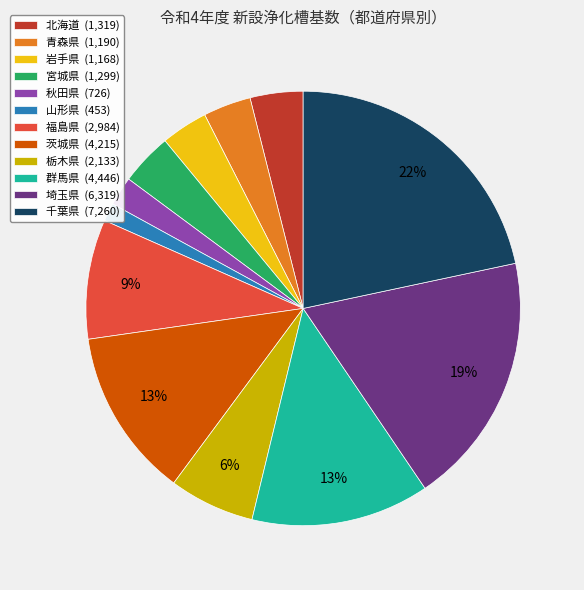

How many segments does this pie chart have?

12